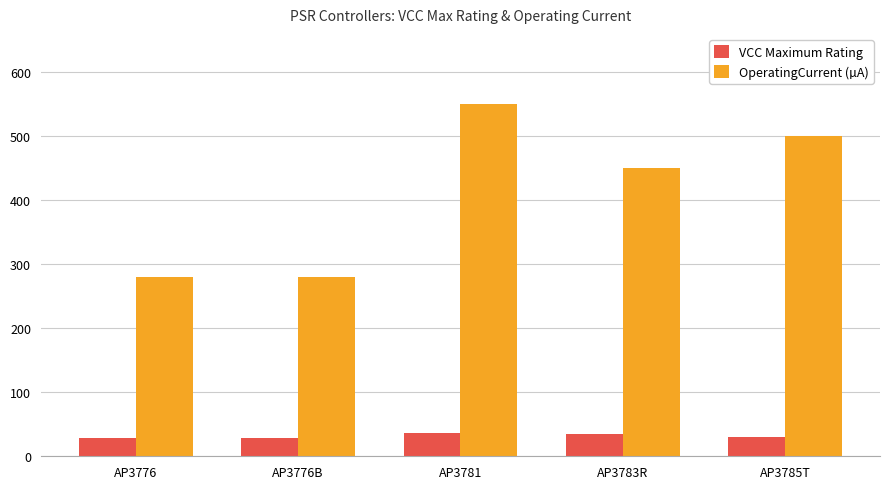

What is the smallest value displayed?

28